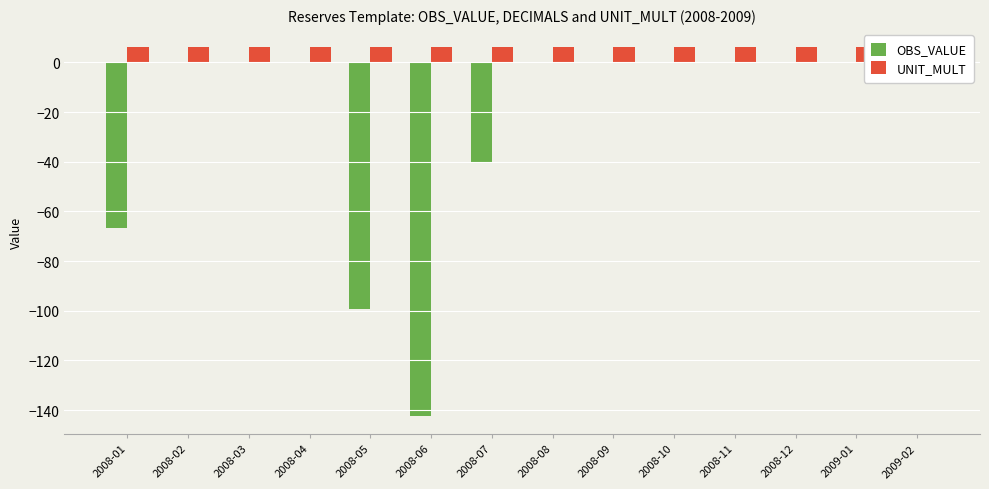

What is the sum of the OBS_VALUE values at 2008-07 and 2008-10?

-40.4